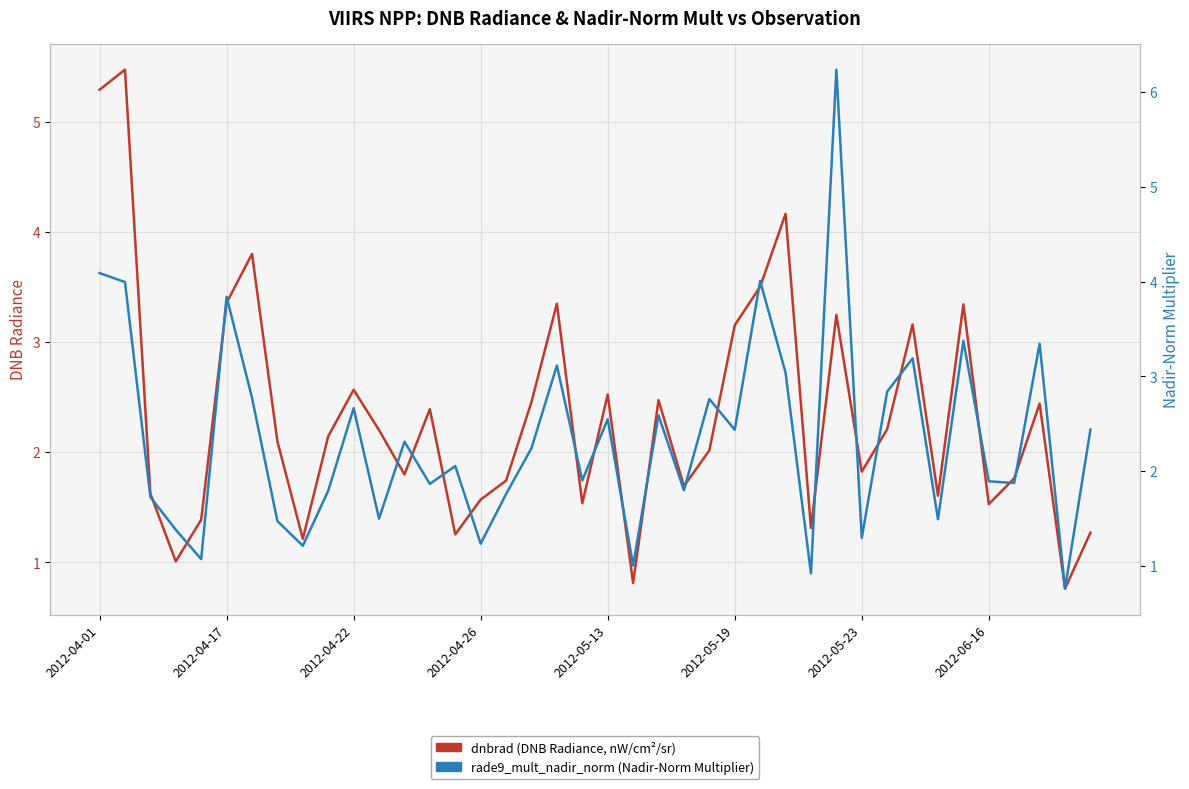

What position from the left is 27?

28